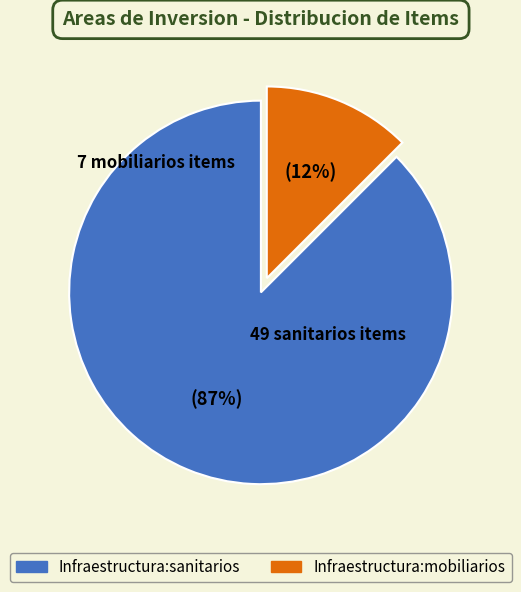

How many slices are in this pie chart?

2